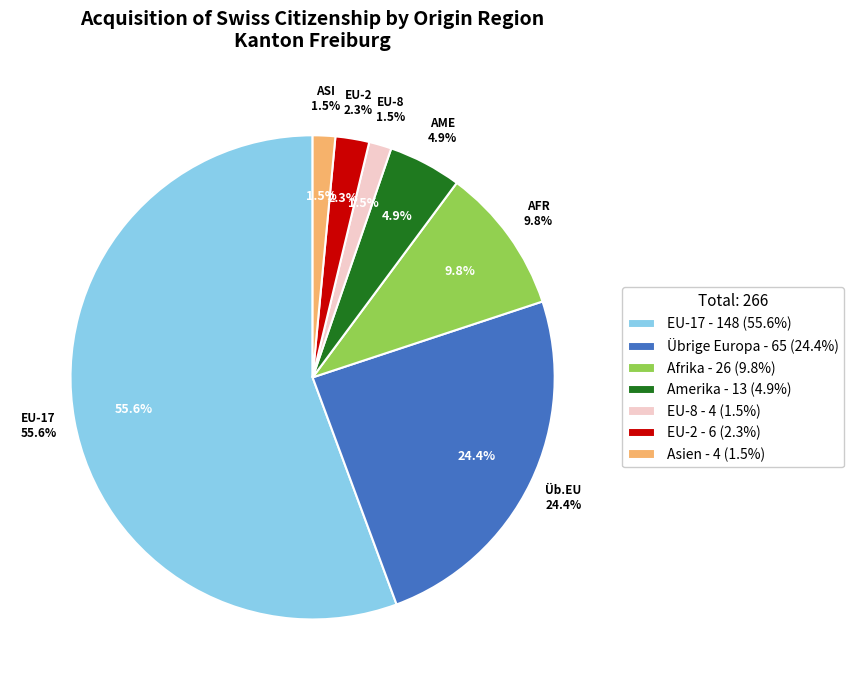

Do Asien and EU-28/EFTA together represent more than half of the pie?

No